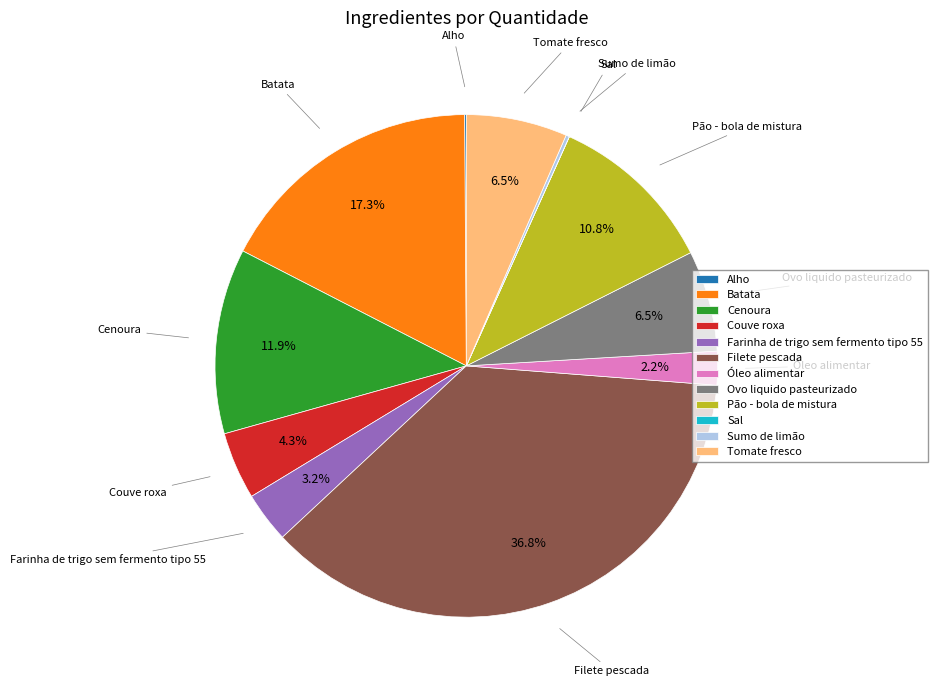

What percentage is the Cenoura slice, to the nearest percent?

12%